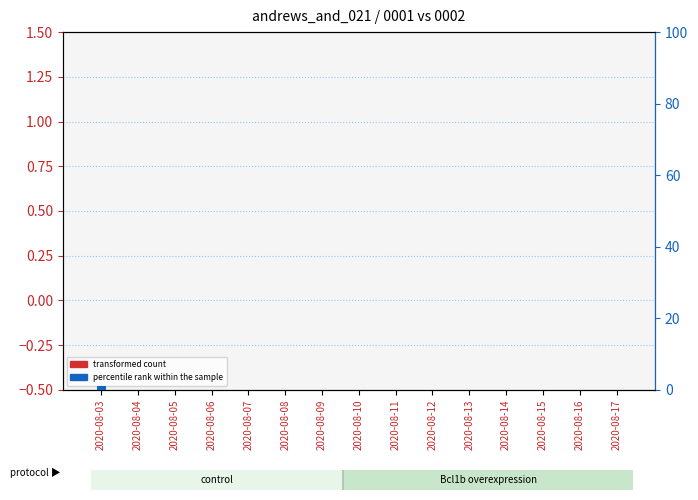

Which series has the widest spread of values?

andrews_and_021_0002